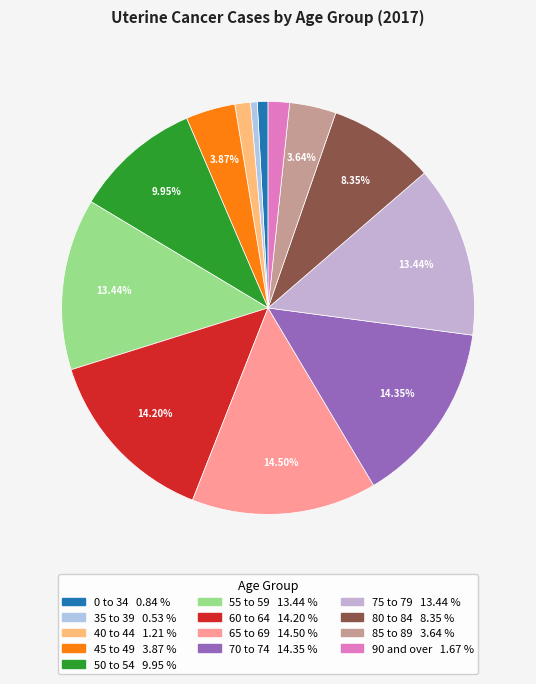

Which slice is the smallest?

35 to 39